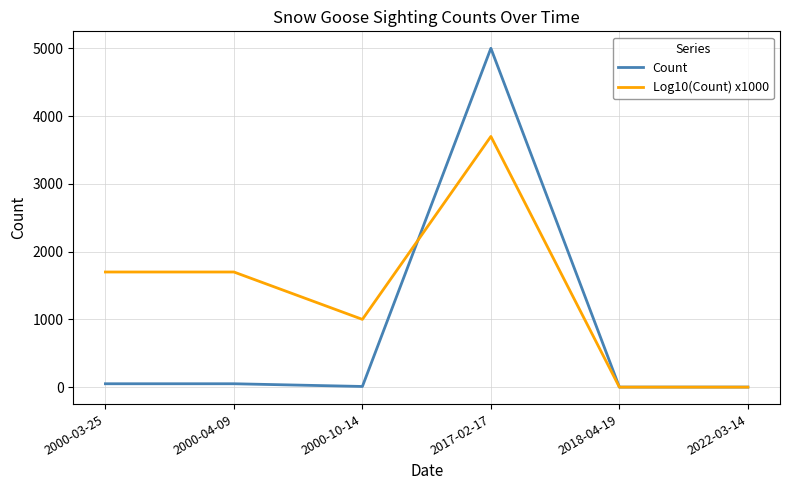

What are all the series names shown in the legend?

Count, Log10(Count) x1000